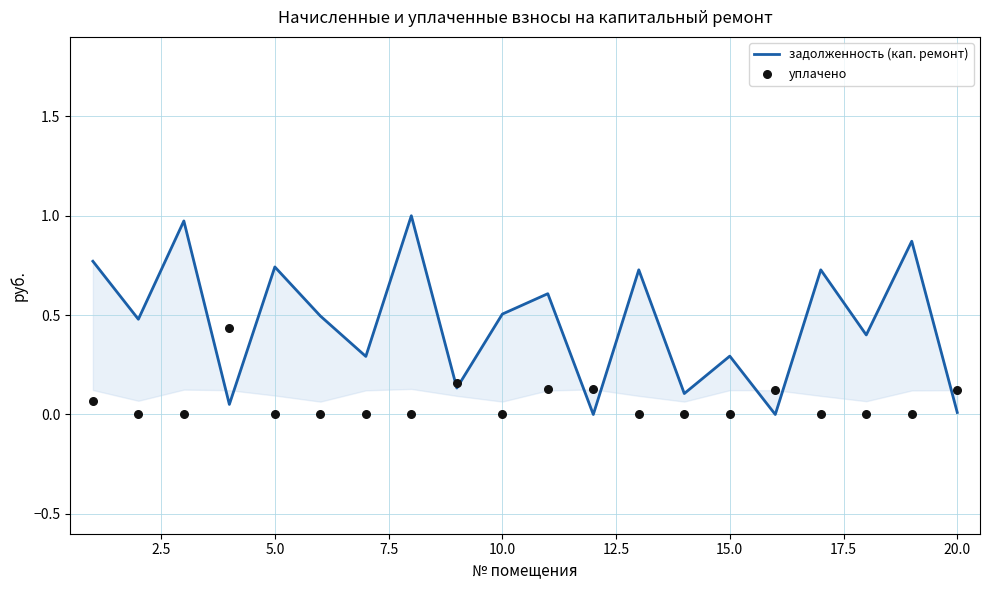

At how many categories does at least one series exceed 0?

20